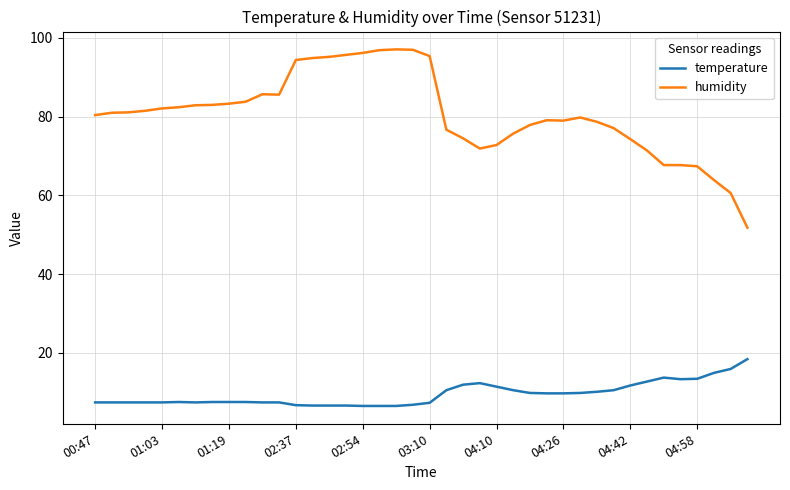

Which series has the largest total across all categories?

humidity